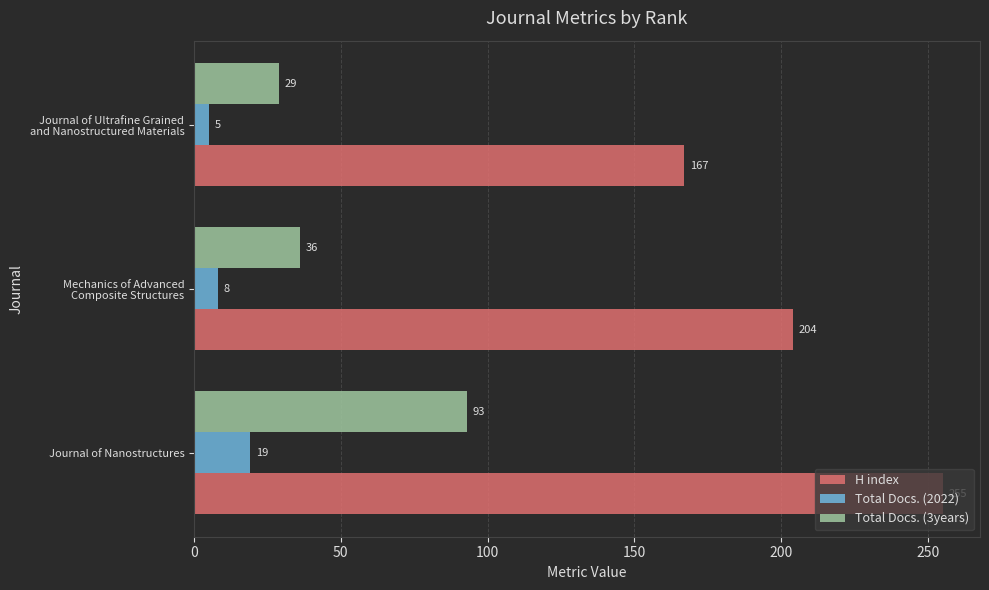

List the series in order of their peak value, highest first.

H index, Total Docs. (3years), Total Docs. (2022)